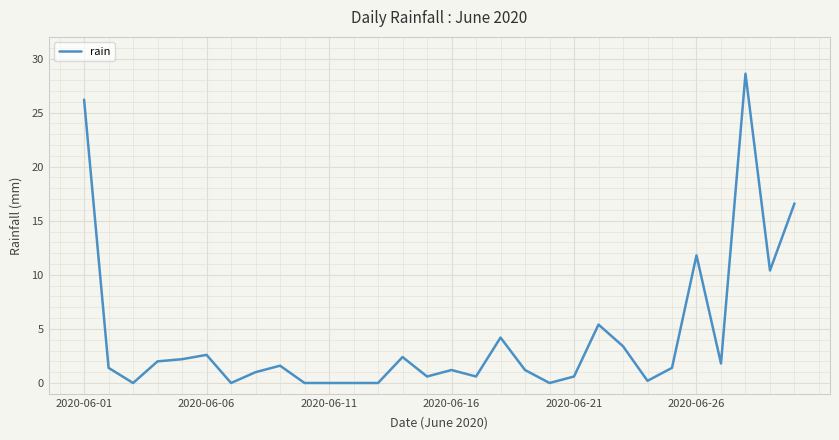

What is the difference between the maximum and minimum values?

28.6